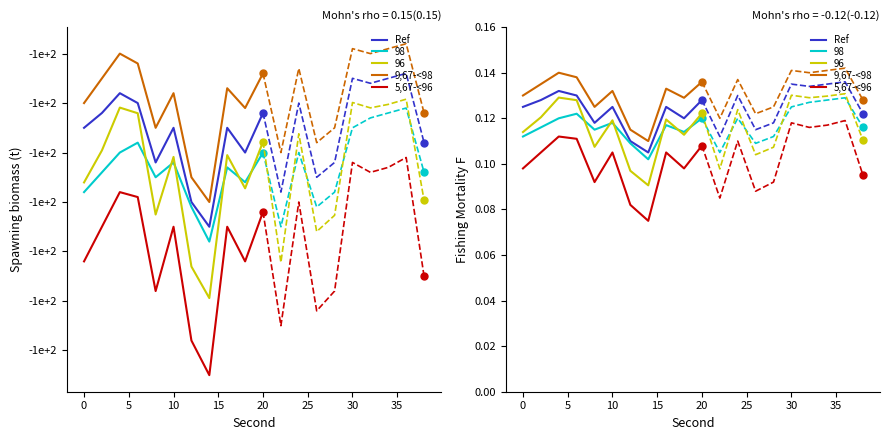

True or false: 5,67-<96 and 9,67-<98 intersect in this chart.

False